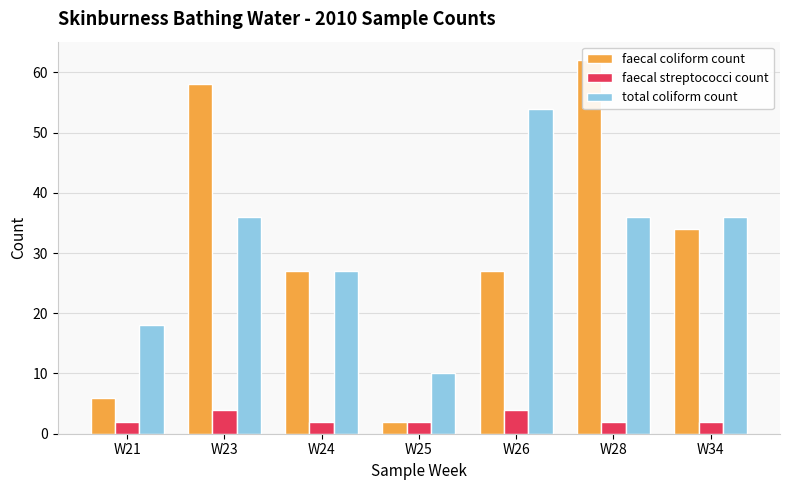

Between W26 and W34, which series saw the biggest shift?

total coliform count